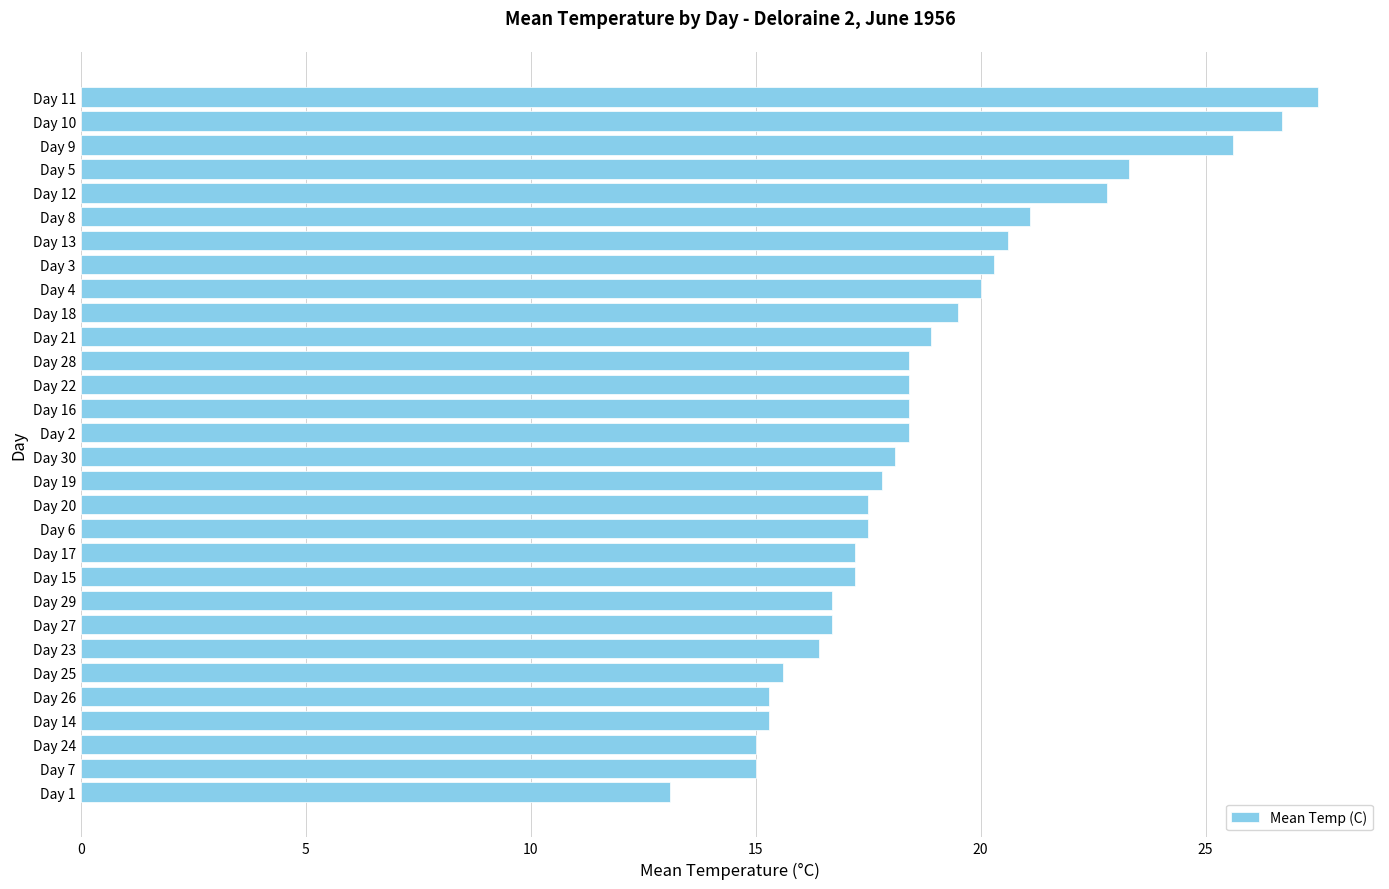

Between Day 6 and Day 9, which is larger?

Day 9